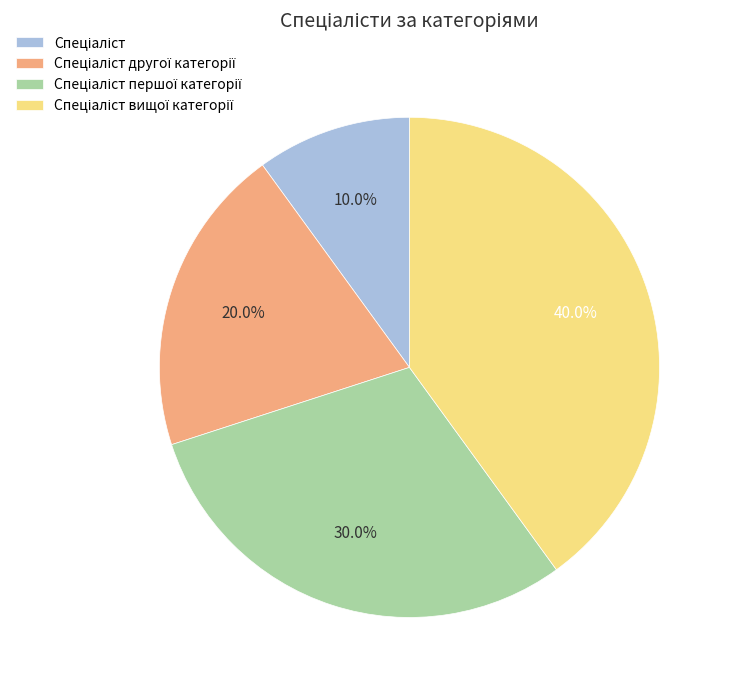

Is there a majority slice in this chart?

No